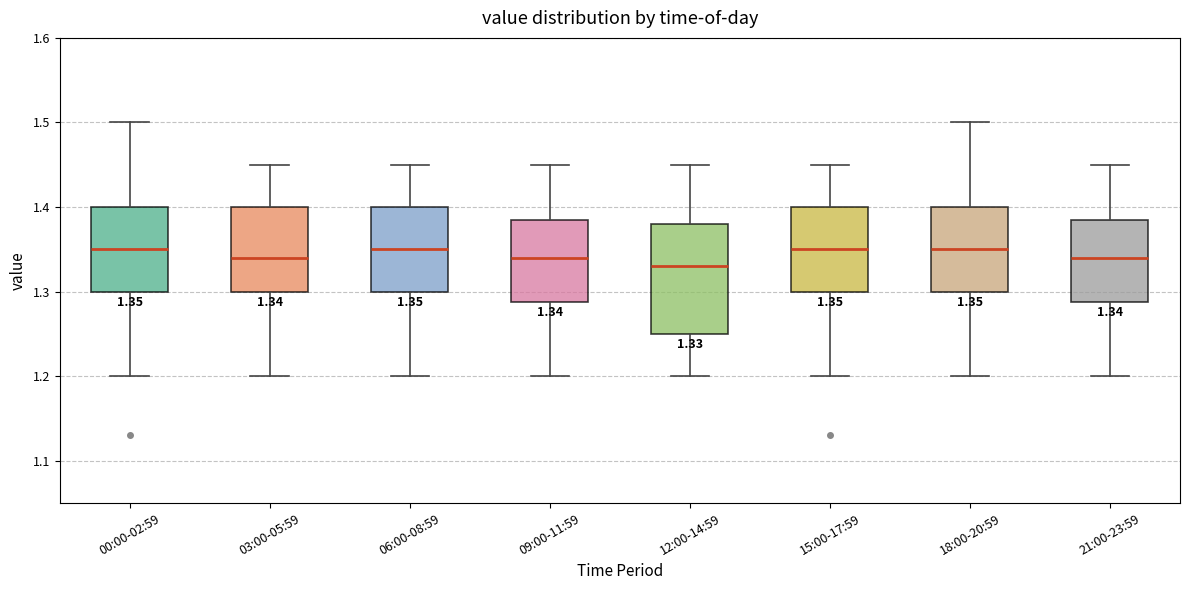

Which box has the lowest median line?

12:00-14:59